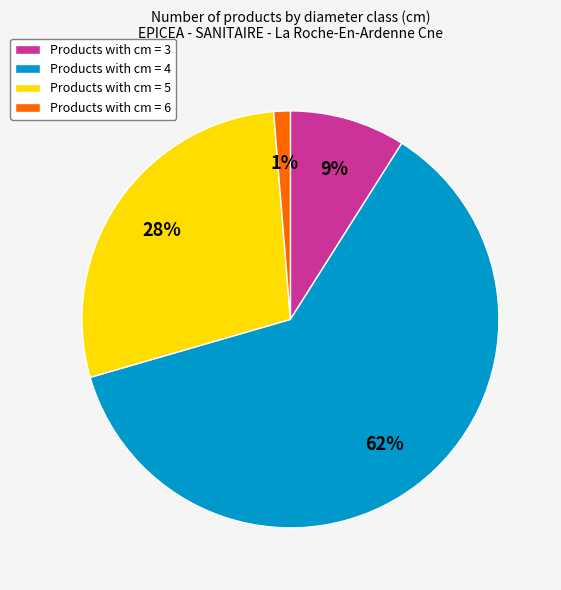

What is the ratio of the value at Products with cm = 3 to the value at Products with cm = 5?

0.3